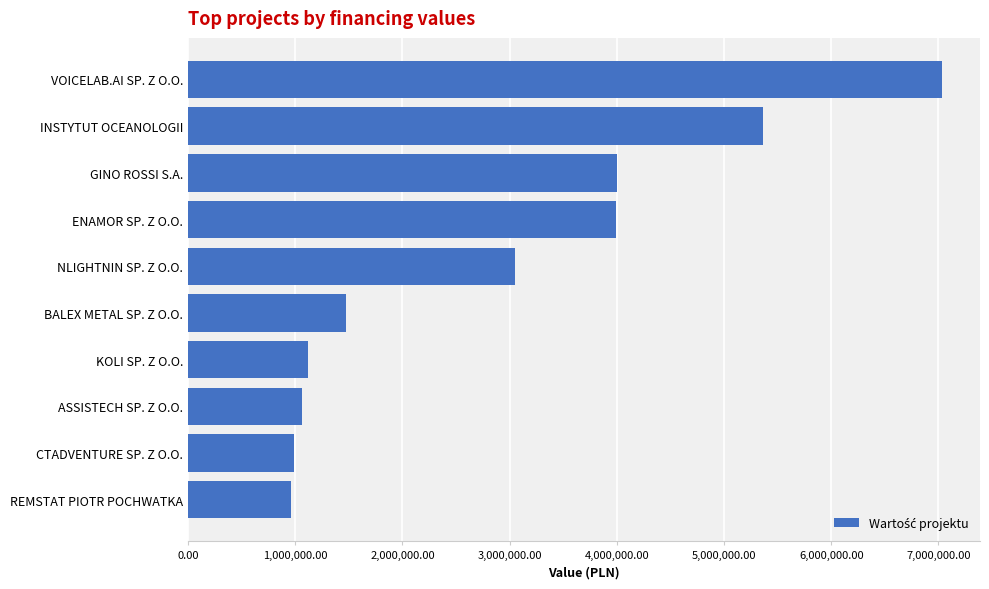

True or false: the data shows 5365734.0 at INSTYTUT OCEANOLOGII.

True